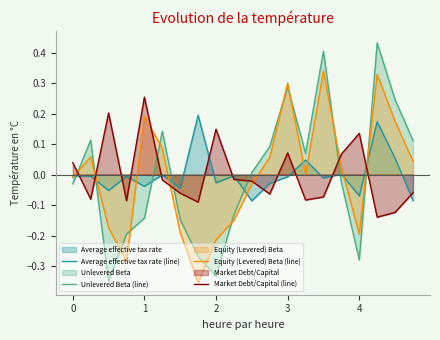

Rank the series at 13 from lowest to highest value.

Market Debt/Capital (line), Equity (Levered) Beta (line), Average effective tax rate (line), Unlevered Beta (line)